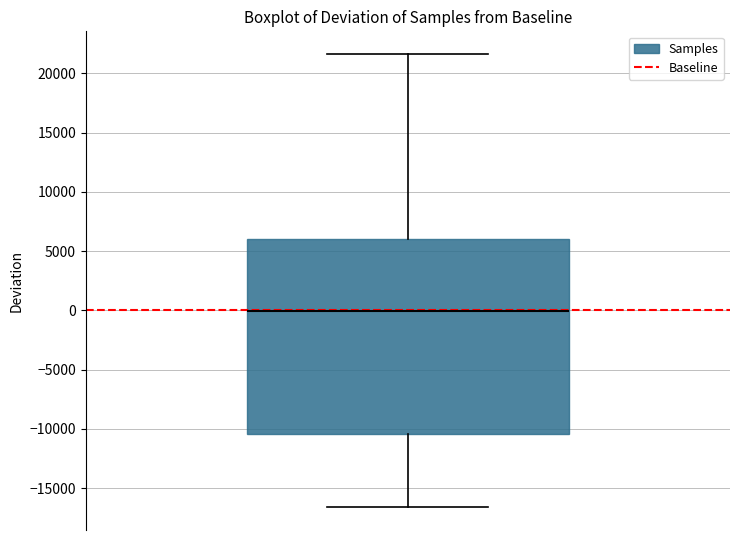

Where does the median line of the box sit on the y-axis? The values are not printed on the chart, so give them approximately, as read against the axis.

0